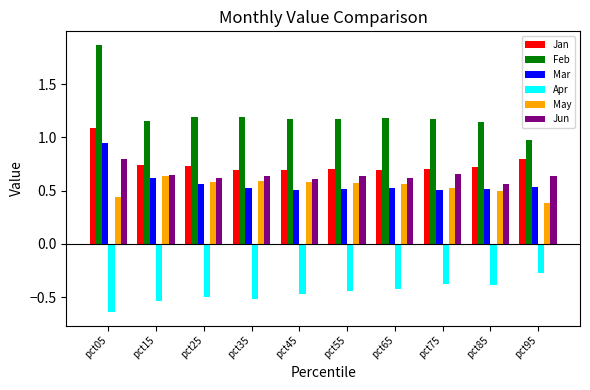

What are all the series names shown in the legend?

Jan, Feb, Mar, Apr, May, Jun